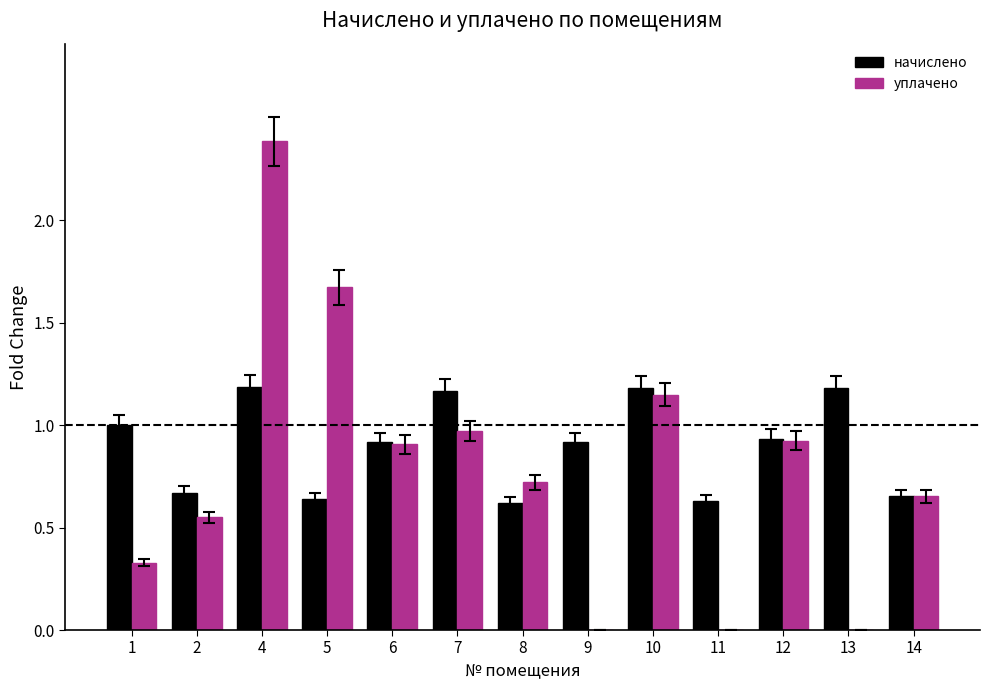

How many data points does each series have?

13